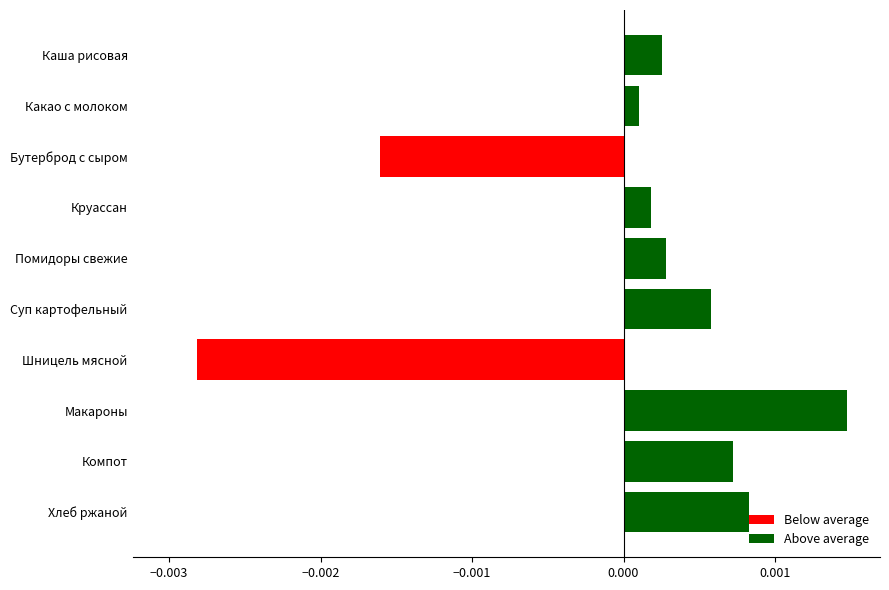

At which category does the chart reach its peak across all series?

Макароны